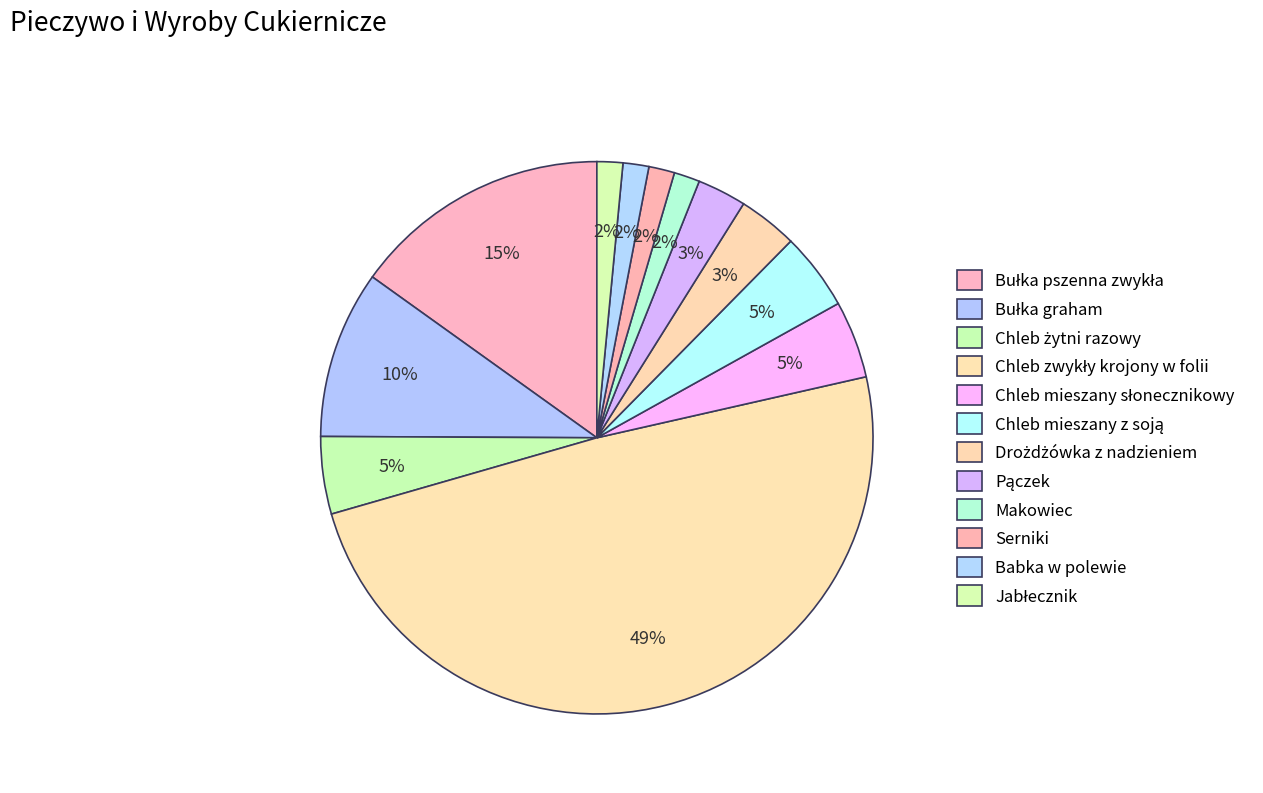

How many segments does this pie chart have?

12